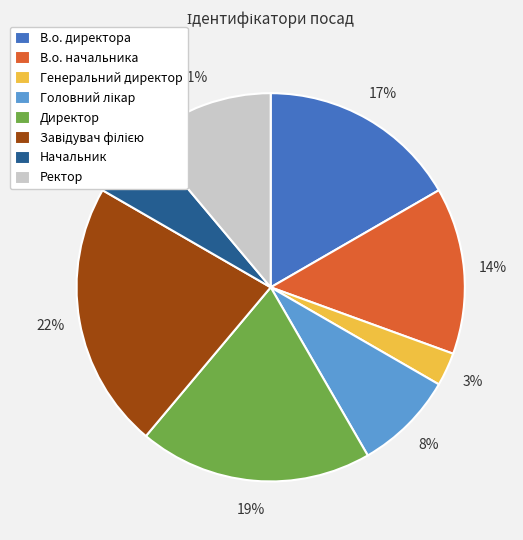

True or false: Начальник accounts for 6% of the total.

True